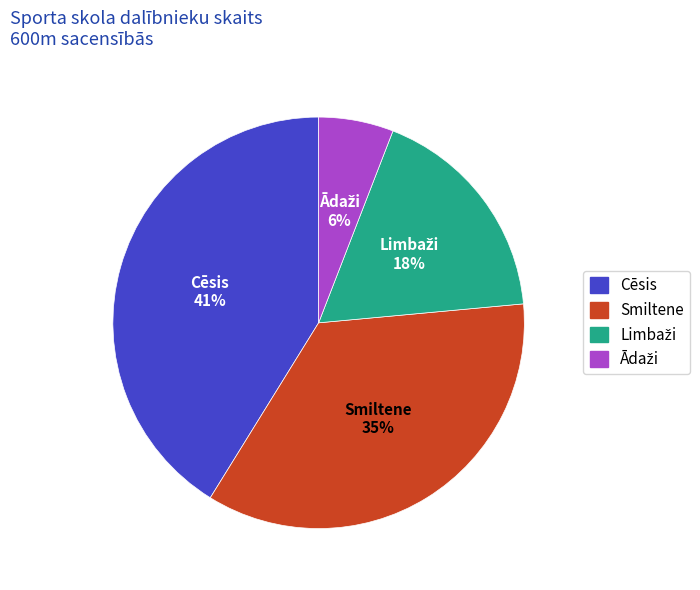

Count the number of slices in the pie.

4